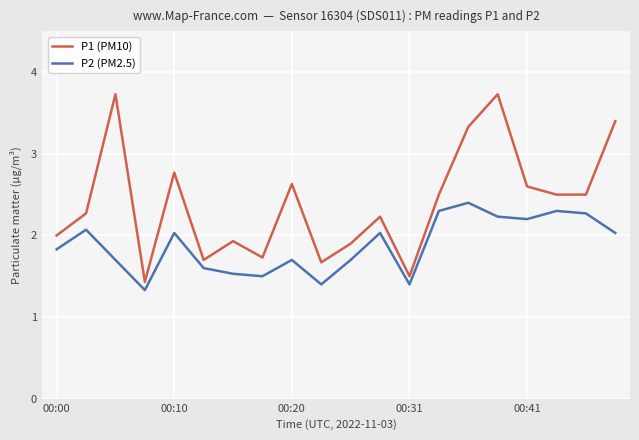

List the series in order of their overall mean, lowest first.

P2 (PM2.5), P1 (PM10)